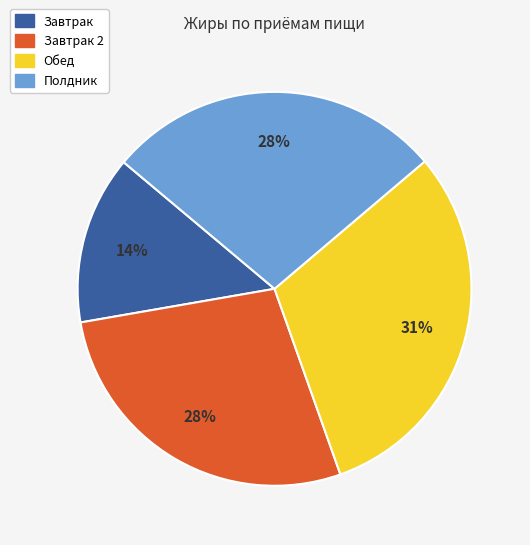

Is there a majority slice in this chart?

No